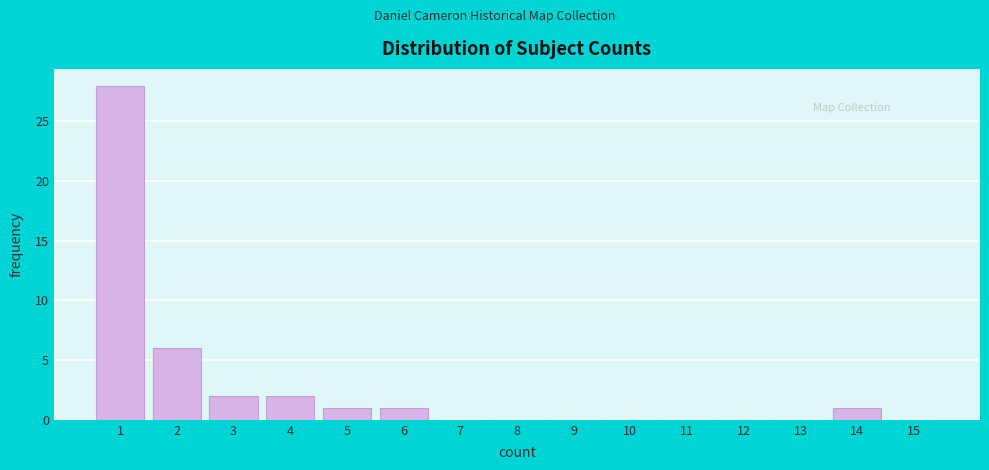

Reading left to right, extract all data points from this chart.

1=28	2=6	3=2	4=2	5=1	6=1	7=0	8=0	9=0	10=0	11=0	12=0	13=0	14=1	15=0